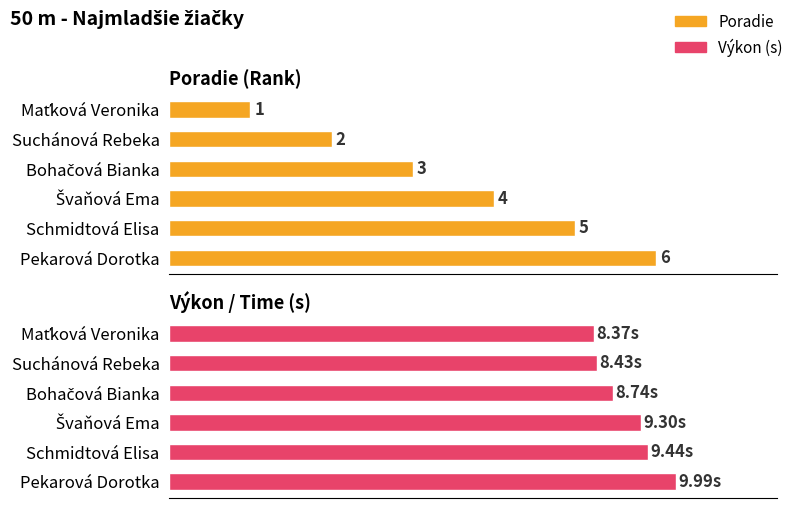

True or false: Poradie has a value of 3.5 at Schmidtová Elisa.

False